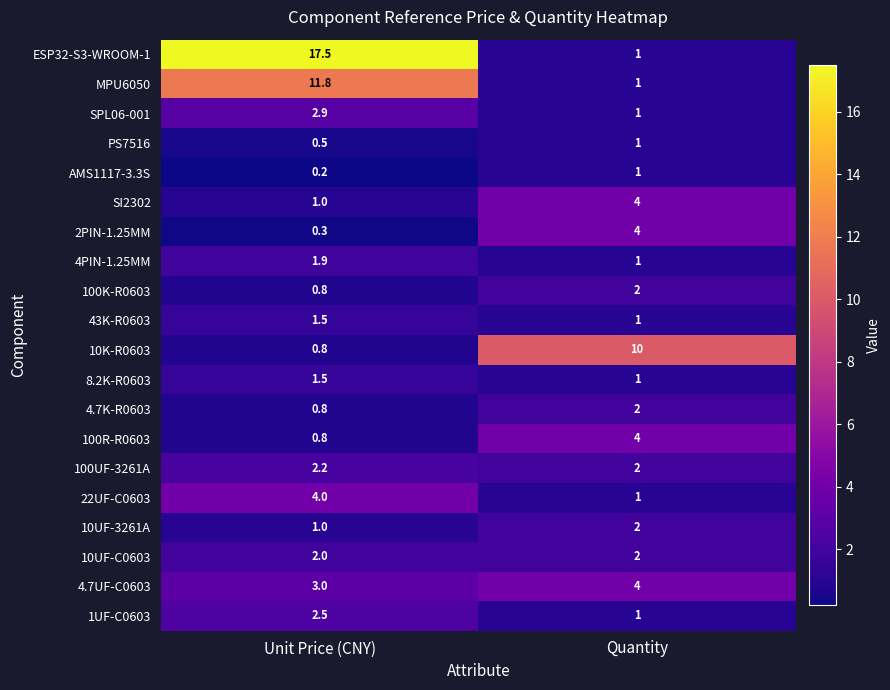

What is the sum of all ESP32-S3-WROOM-1 values?

18.5